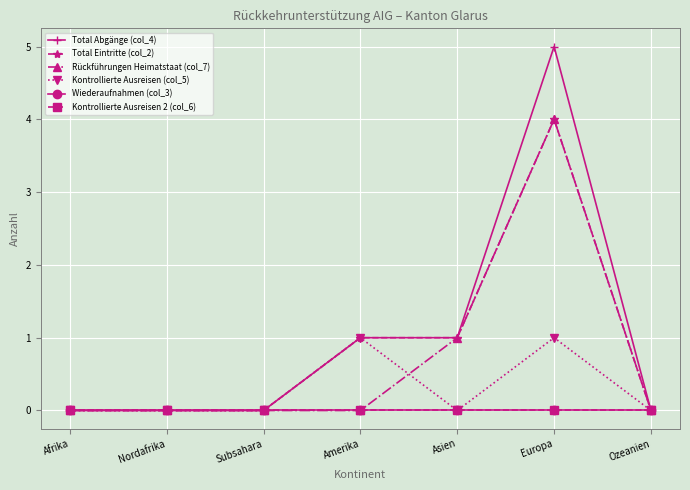

Rank the series at Ozeanien from highest to lowest value.

Total Abgänge (col_4), Total Eintritte (col_2), Rückführungen Heimatstaat (col_7), Kontrollierte Ausreisen (col_5), Wiederaufnahmen (col_3), Kontrollierte Ausreisen 2 (col_6)